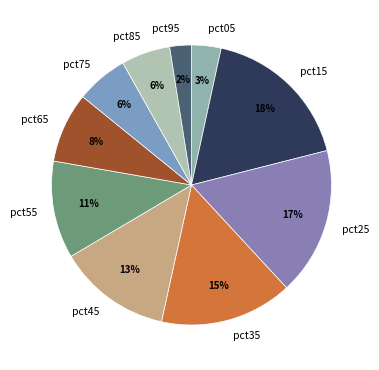

Does any single category account for the majority?

No